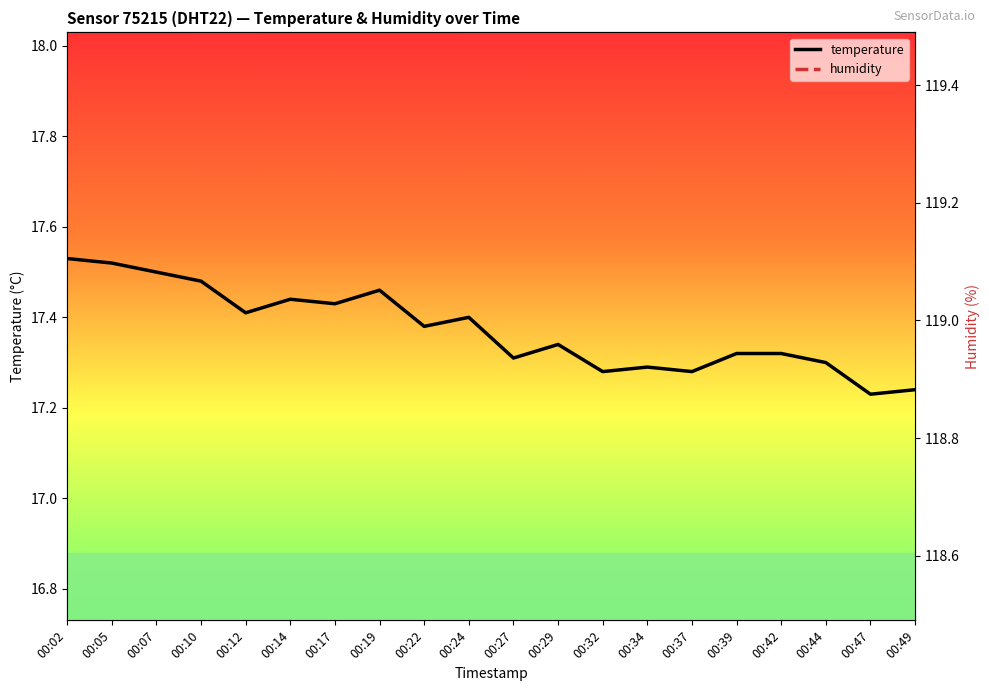

List the series in order of their overall mean, highest first.

humidity, temperature